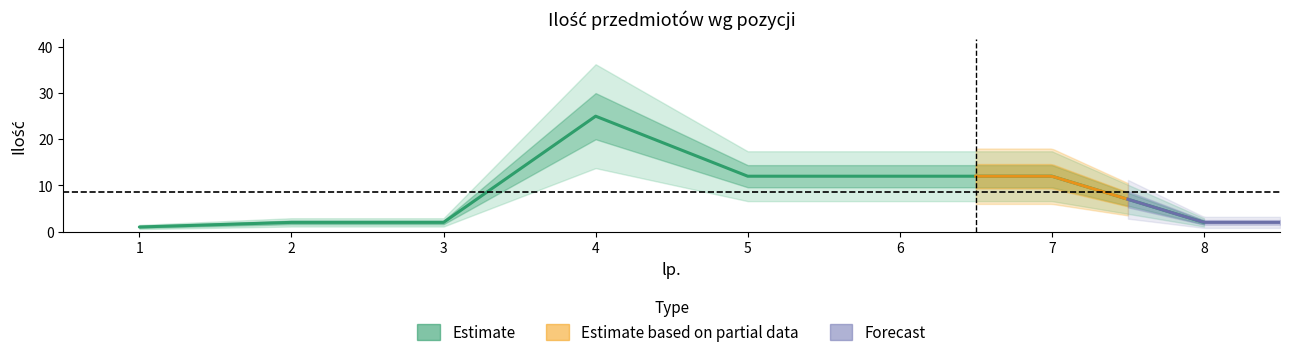

True or false: the data shows 1 at 3.

False